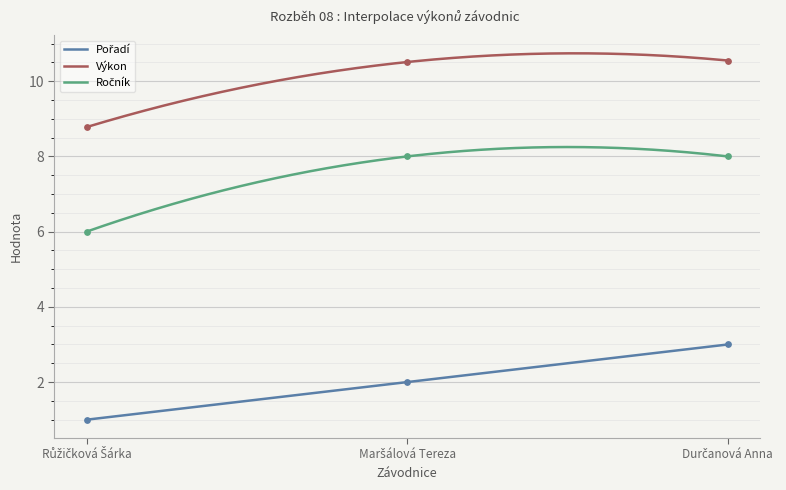

Is the value of Pořadí at Růžičková Šárka greater than the value of Výkon at Růžičková Šárka?

No